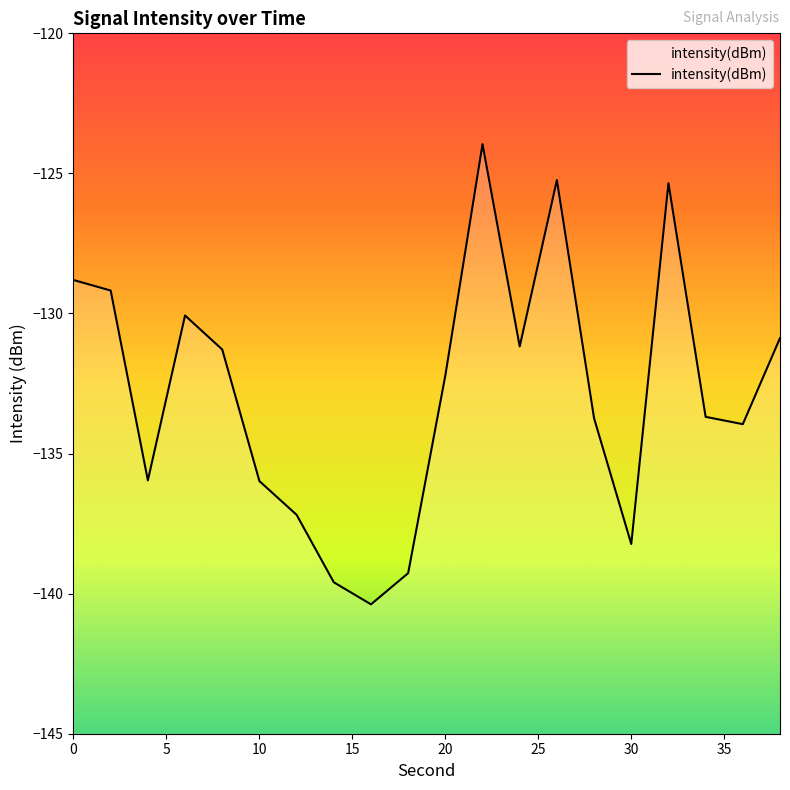

Count the number of data series in this chart.

1